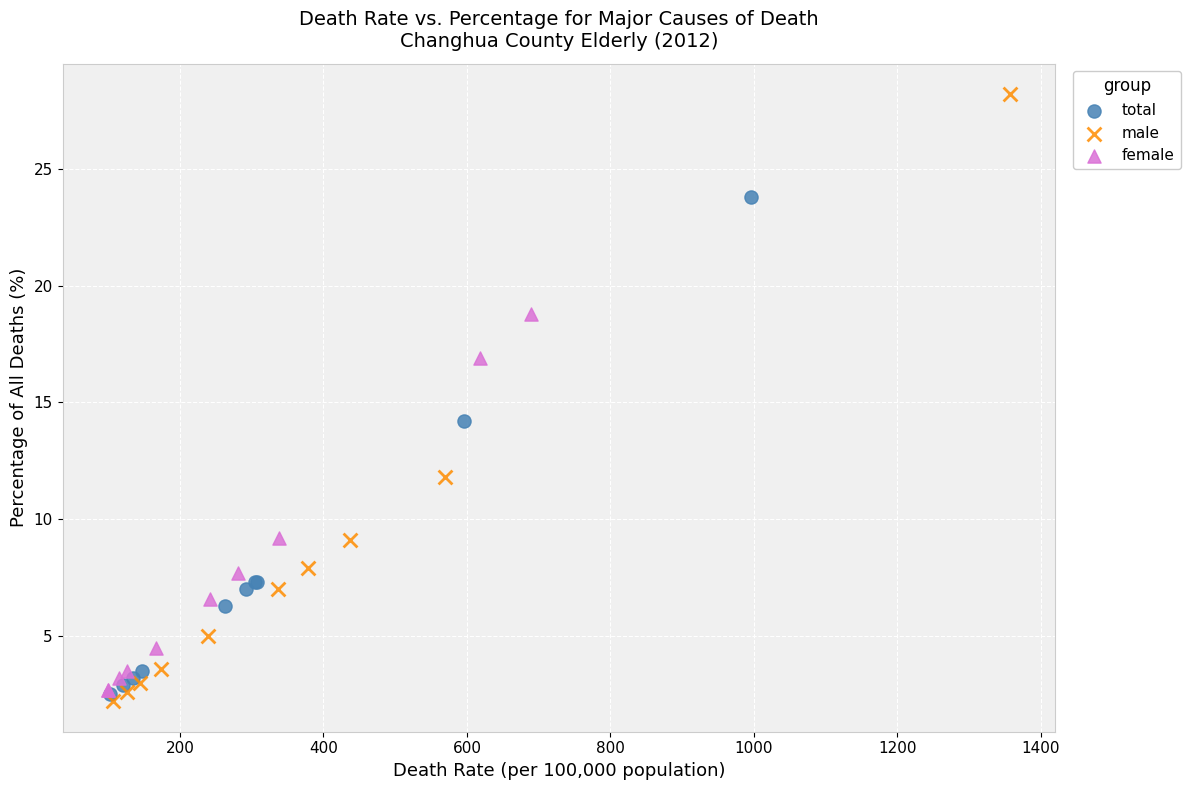

Which series has the largest Y range (max minus min)?

male